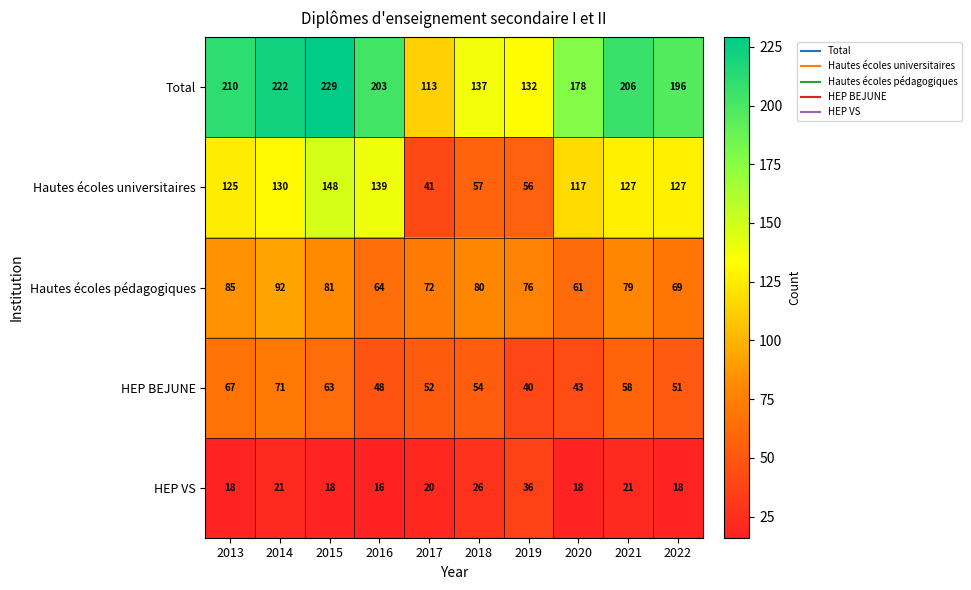

How many distinct data groups are displayed?

5